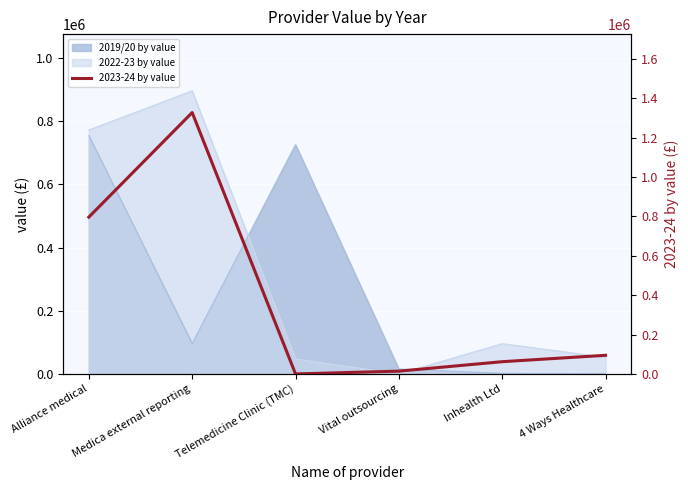

Reading left to right, extract all data points from this chart.

796767	1328024	0	14297	62255	94792